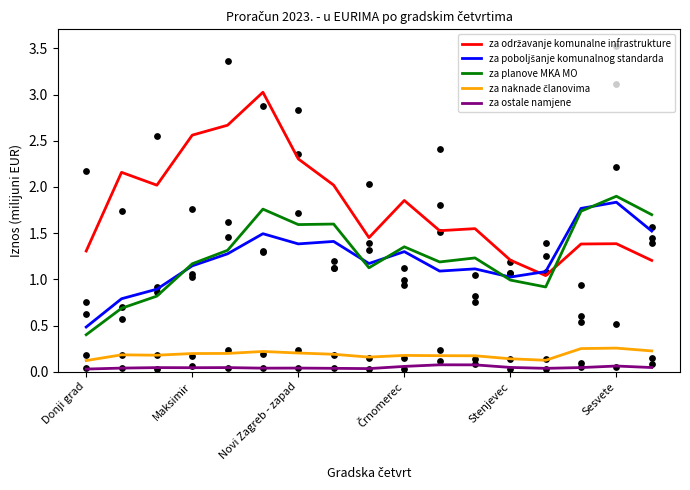

Which series reaches the maximum Y coordinate?

za održavanje komunalne infrastrukture